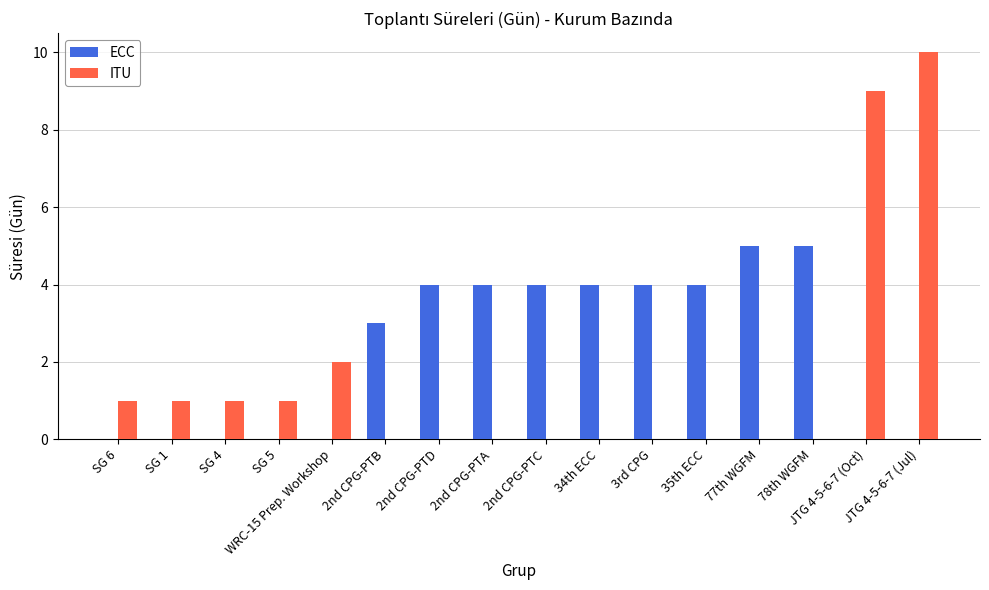

Does the chart contain stacked bars?

No